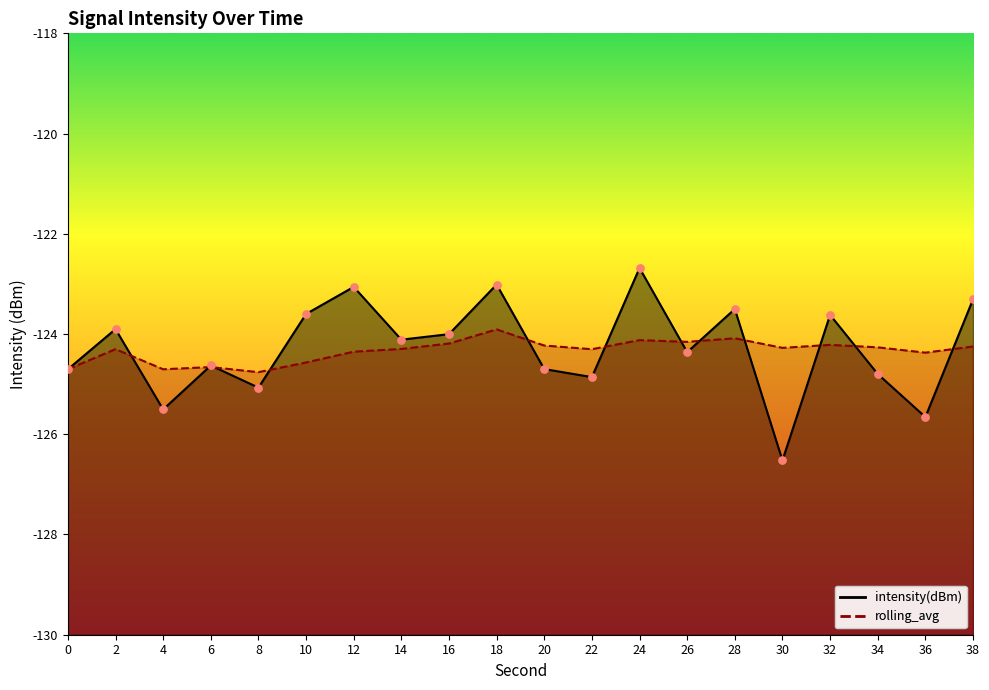

What is the total value across all series at 6?

-249.3